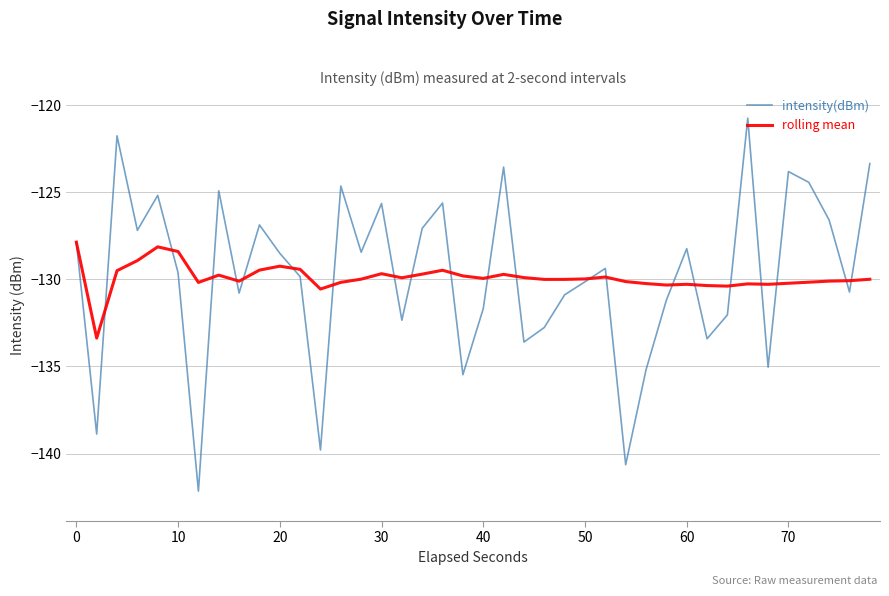

Which series has the widest spread of values?

intensity(dBm)